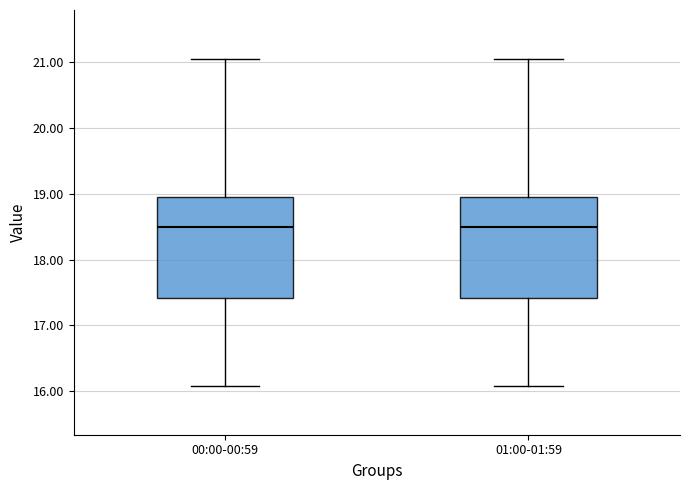

Reading left to right, read every box against the y-axis: the position of its median line, the range the box covers, and the ends of its whiskers. The values are not printed on the chart, so give them approximately, as read against the axis.

00:00-00:59: median 18.5, box 17.4 to 19.0, whiskers 16.1 to 21.1
01:00-01:59: median 18.5, box 17.4 to 19.0, whiskers 16.1 to 21.1